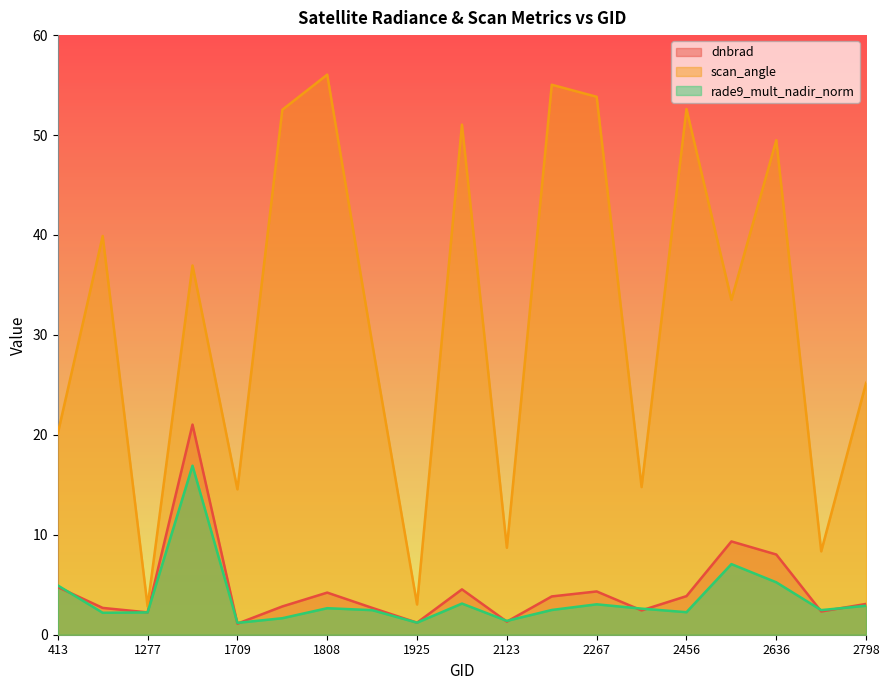

What is the approximate value of scan_angle at 2123?

8.7